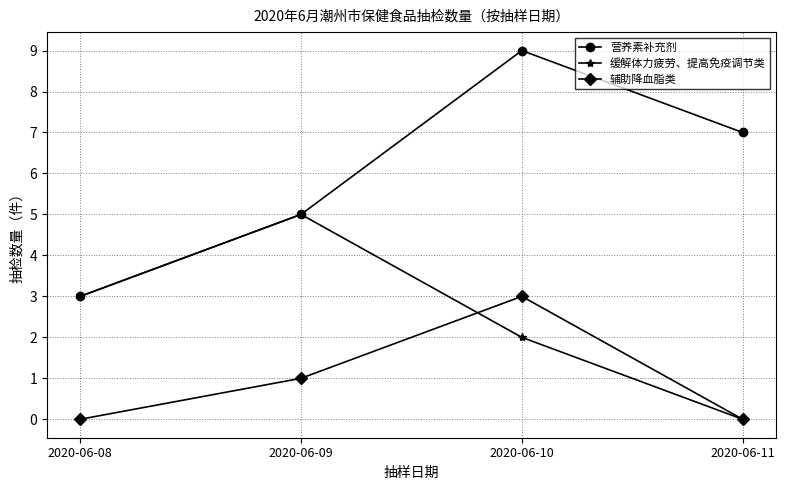

Is this an area chart (filled region under the line)?

No